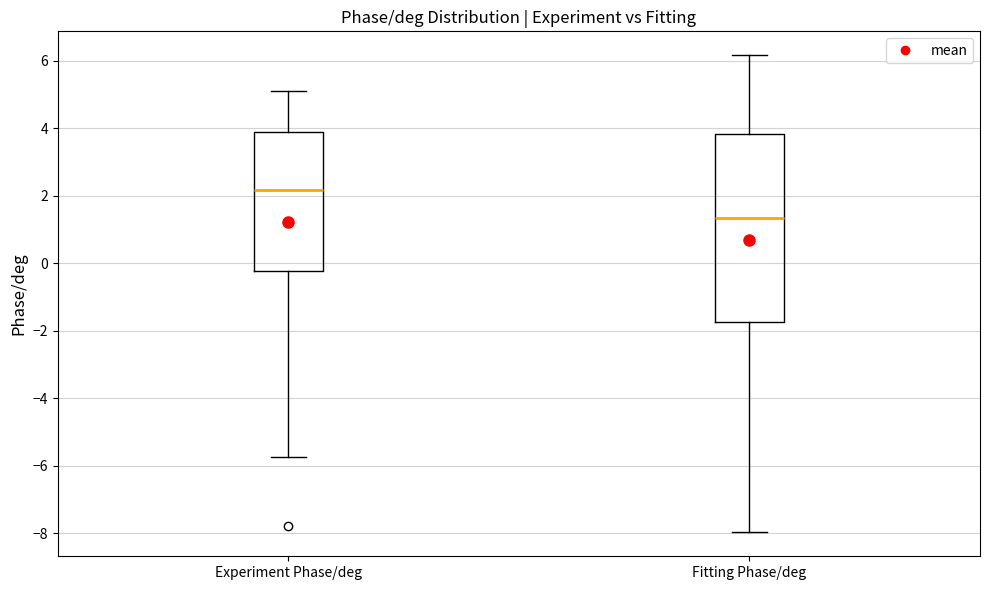

Which box has the highest median line?

Experiment Phase/deg